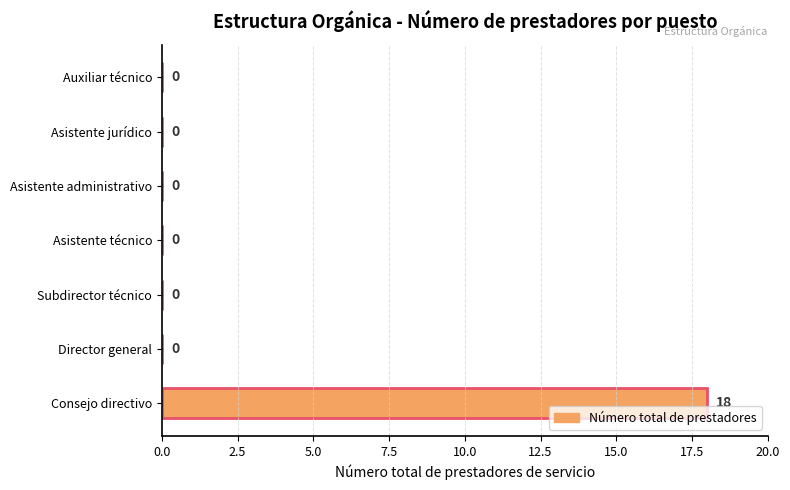

What is the sum of all values?

18